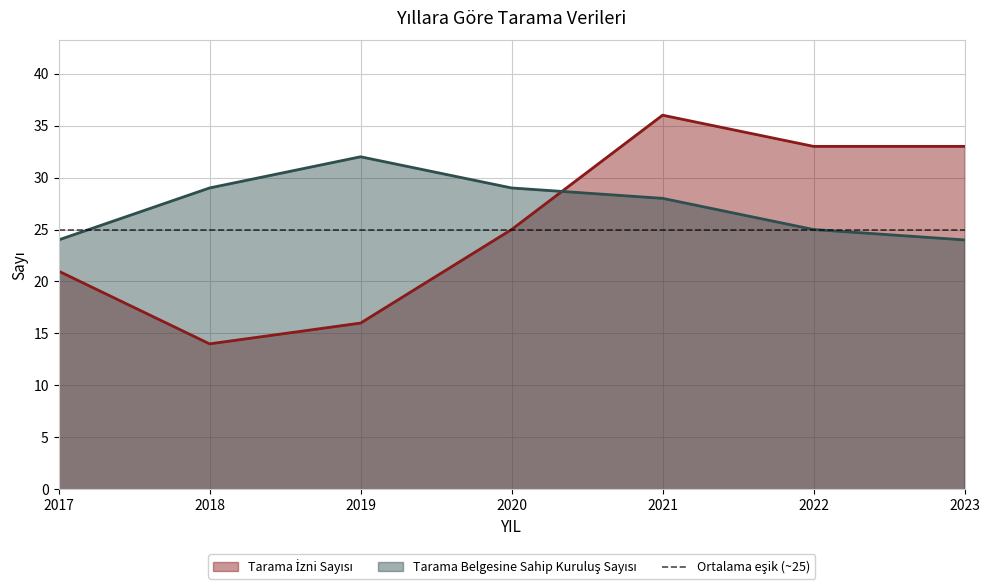

After their last crossing, which series has the higher values: Tarama Belgesine Sahip Kuruluş Sayısı or Tarama İzni Sayısı?

Tarama İzni Sayısı